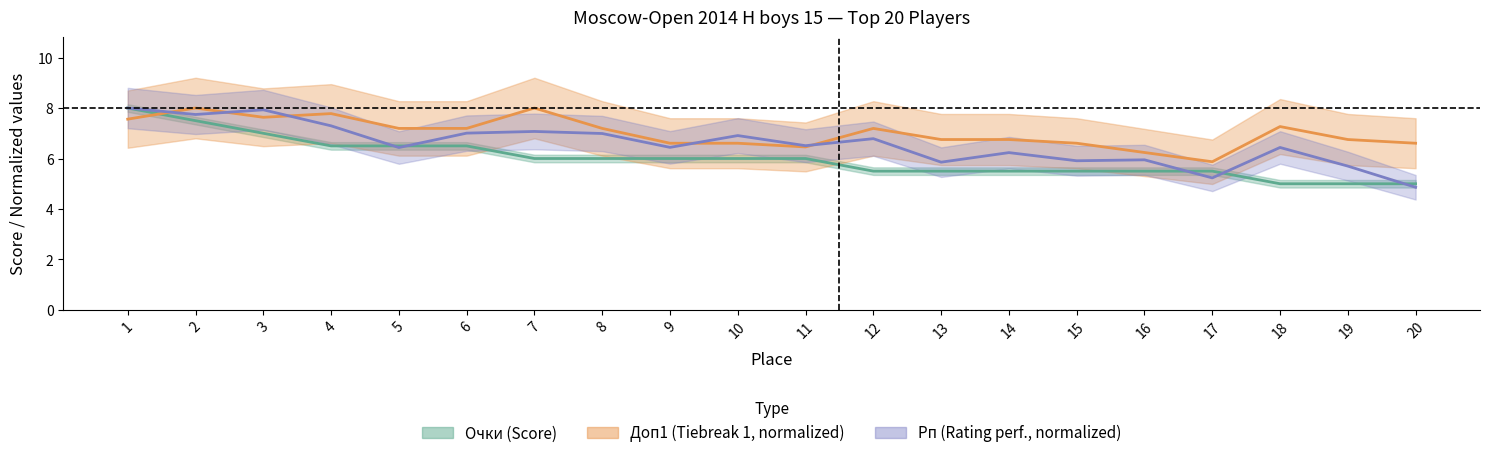

How many times do Доп1 and Рп cross each other?

5